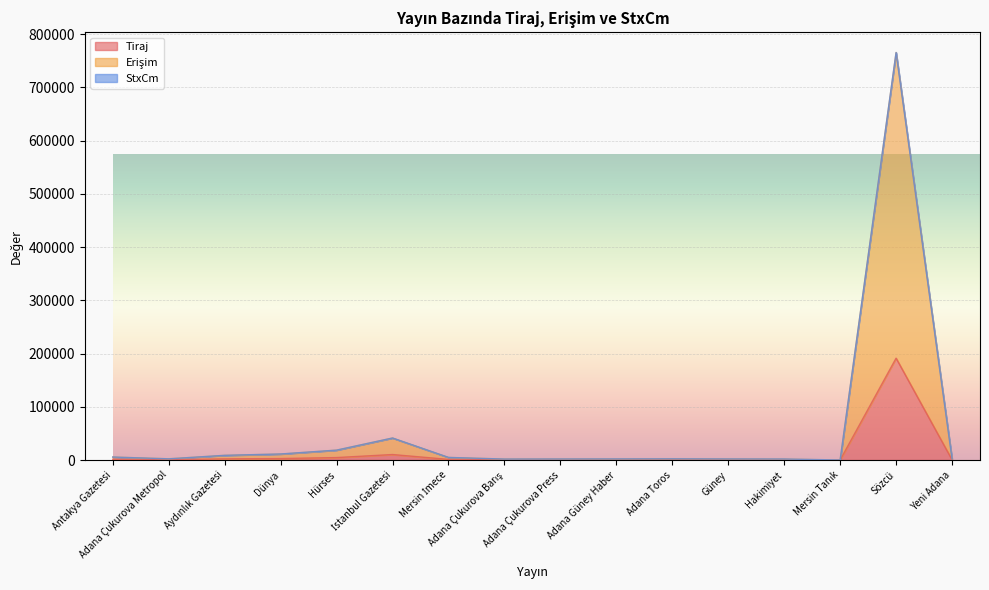

What is the total value across all series at Mersin İmece?

6000